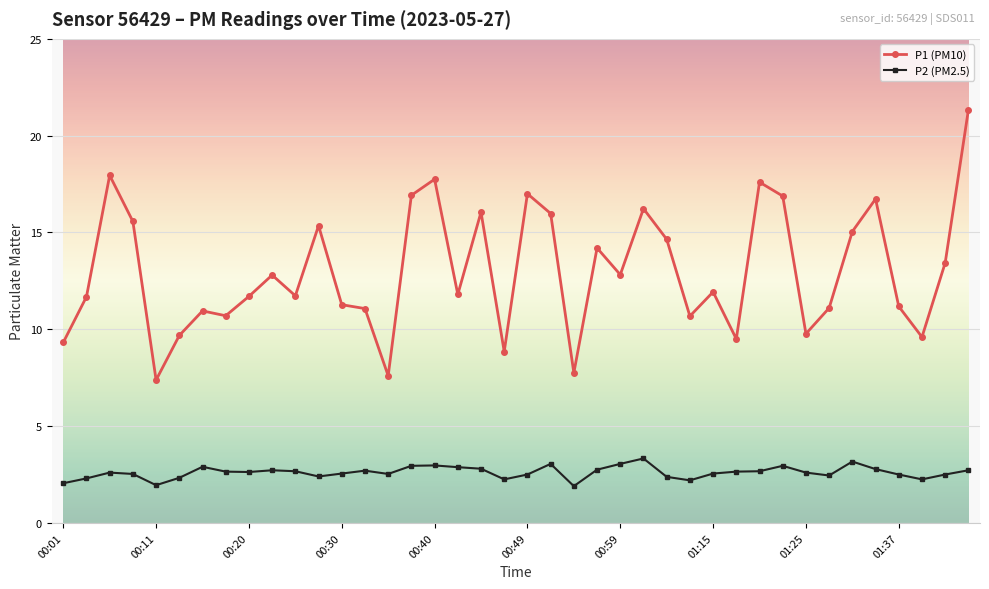

Which series has the widest spread of values?

P1 (PM10)